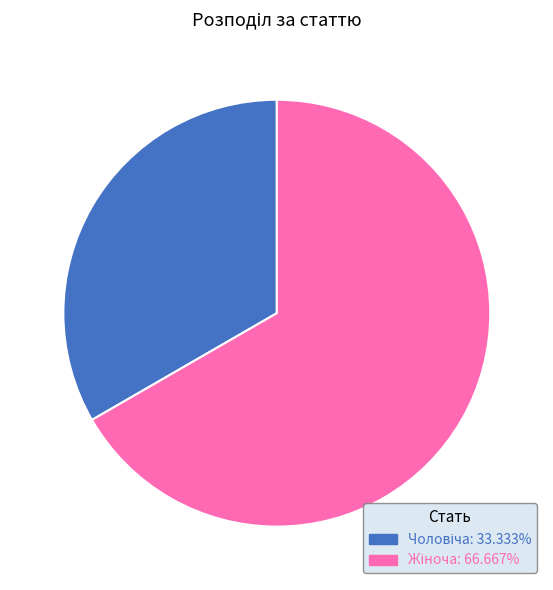

Is there a majority slice in this chart?

Yes